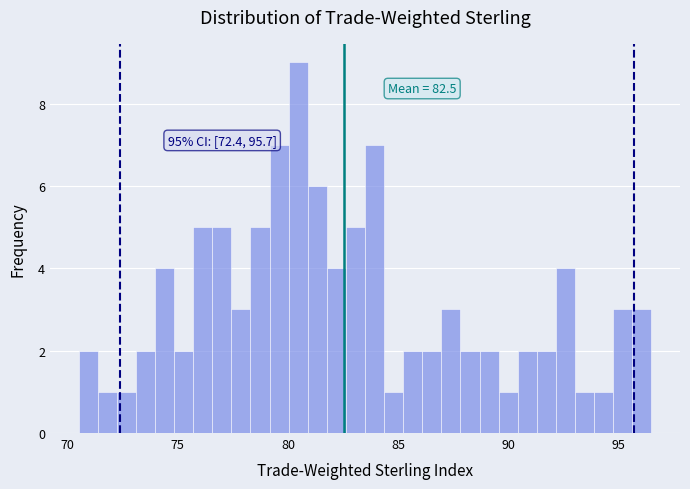

Around what value on the x-axis is the tallest bar? Give the approximate position of its centre, as read against the axis.

80.5